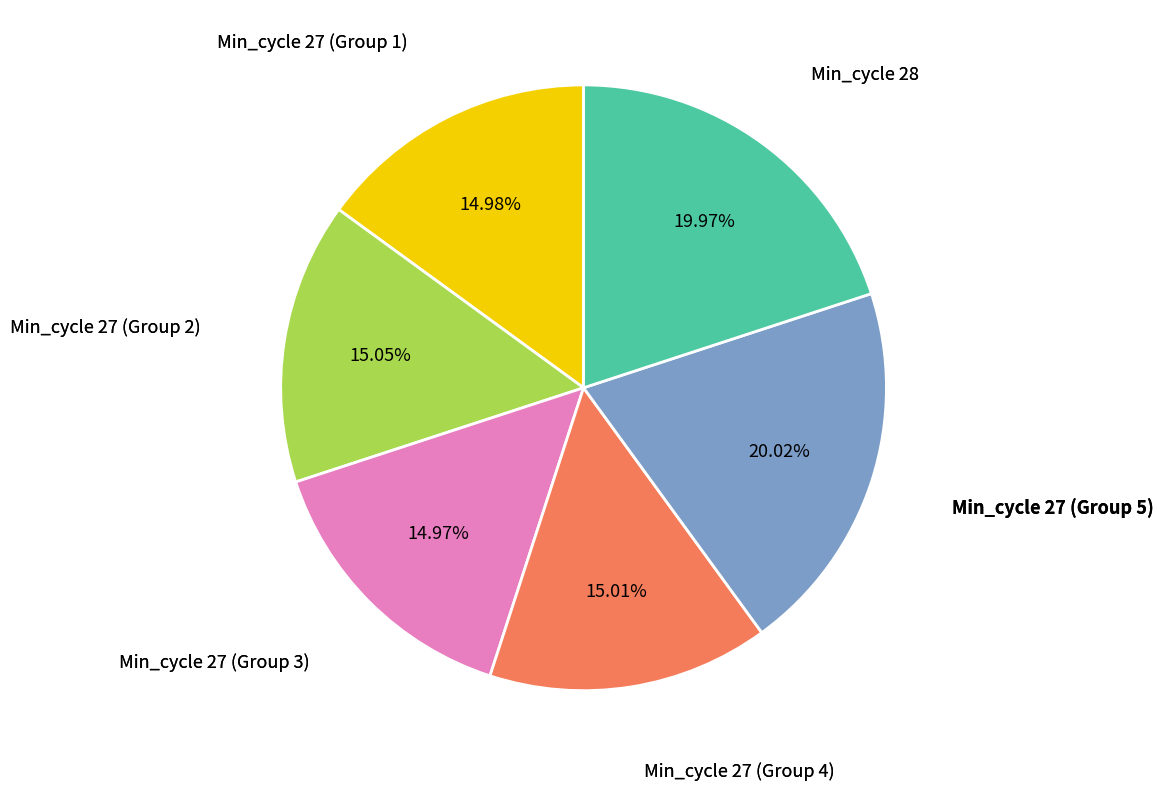

Is there any slice that represents more than half of the pie?

No